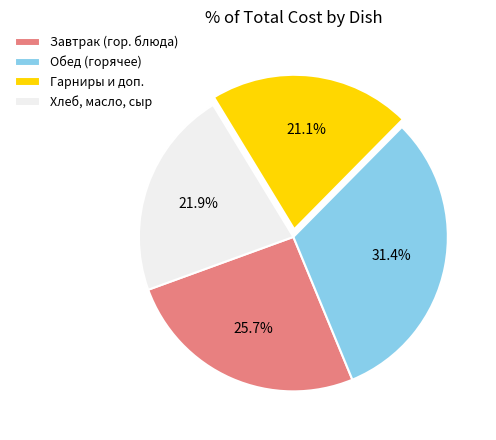

Which slice is the largest?

Обед (горячее)